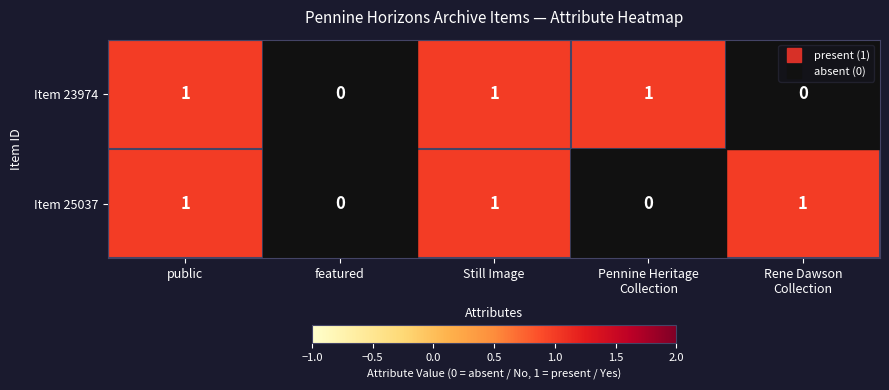

What is the sum of all Item 25037 values?

3